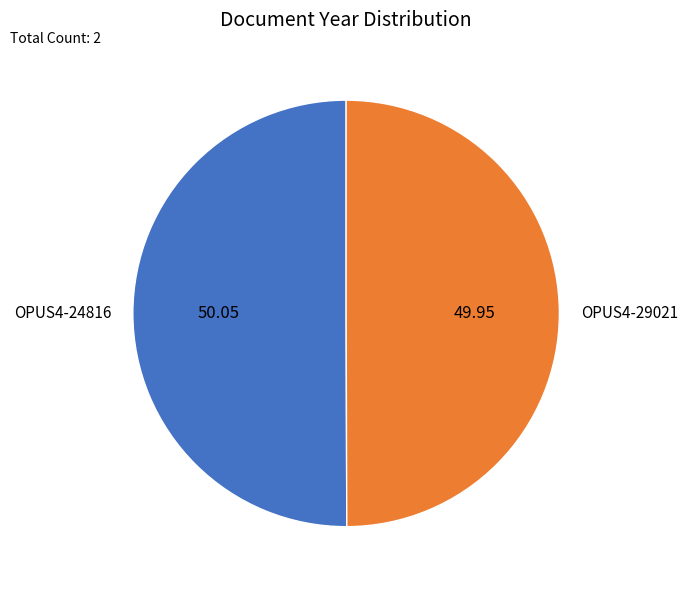

The OPUS4-29021 slice represents 63% of the pie. True or false?

False